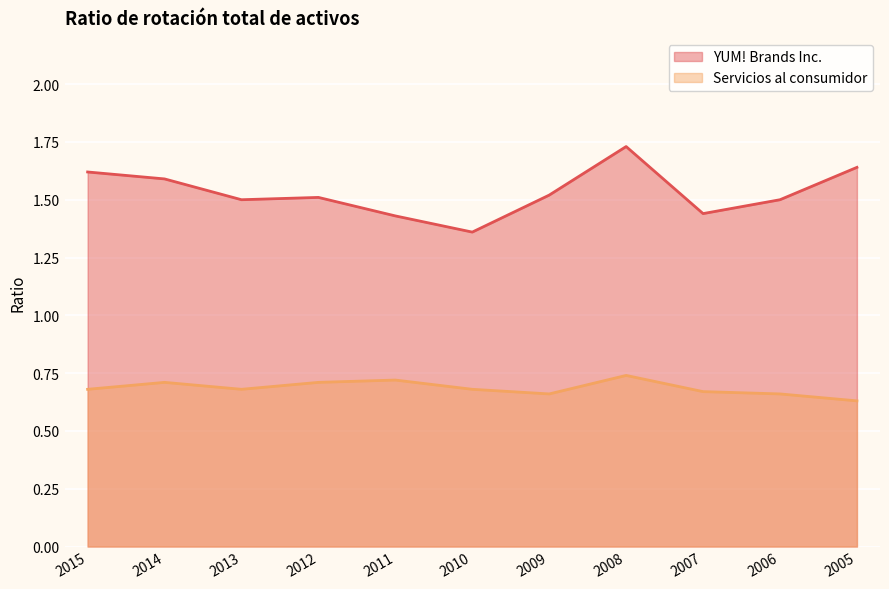

Rank the series at 2010 from lowest to highest value.

Servicios al consumidor, YUM! Brands Inc.